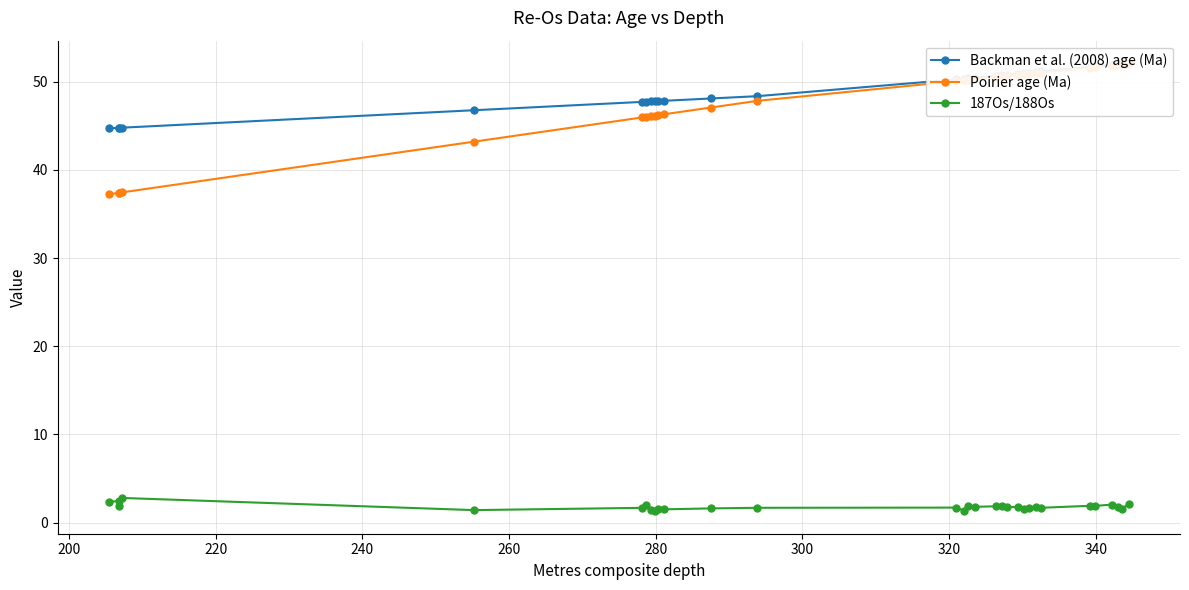

Reading right to left, list all the values displayed in this chart.

Backman et al. (2008) age (Ma): 52.1	52.0	52.0	51.9	51.7	51.7	51.2	51.1	51.0	51.0	50.9	50.8	50.7	50.7	50.4	50.4	50.3	50.3	48.3	48.1	47.8	47.8	47.8	47.7	47.7	47.7	46.8	44.8	44.8	44.8	44.7
Poirier age (Ma): 52.0	51.9	51.9	51.8	51.6	51.6	51.0	50.9	50.9	50.8	50.7	50.6	50.6	50.5	50.3	50.2	50.1	50.1	47.8	47.1	46.3	46.2	46.1	46.1	46.0	45.9	43.2	37.4	37.4	37.4	37.2
187Os/188Os: 2.2	1.6	1.7	2.0	1.9	1.9	1.7	1.7	1.7	1.6	1.8	1.8	1.8	1.9	1.8	1.8	1.4	1.7	1.7	1.6	1.5	1.6	1.3	1.4	2.0	1.7	1.4	2.8	1.9	2.5	2.3